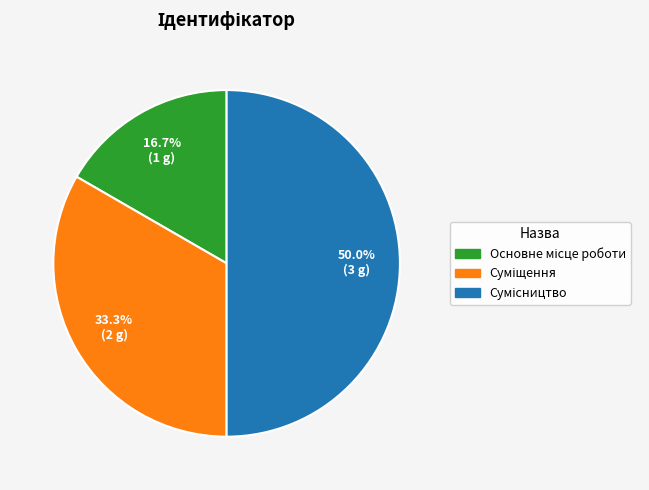

Is there a majority slice in this chart?

No